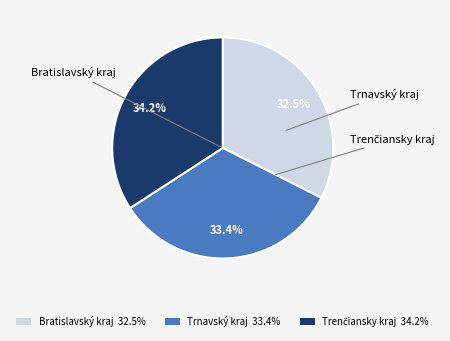

What is the smallest slice in the pie chart?

Bratislavský kraj 32.5%